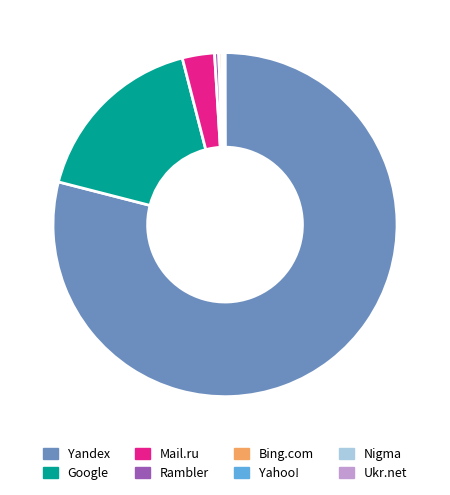

Approximately how many times larger is the value at Yandex compared to Mail.ru?

26.1